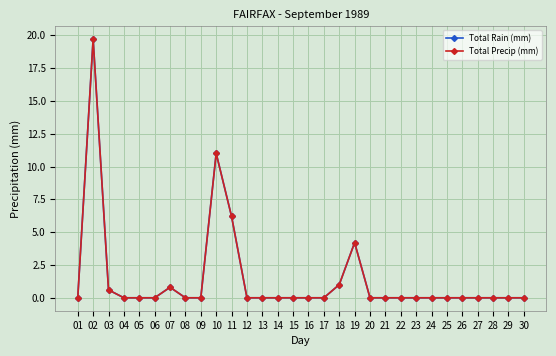

Does the chart have visible grid lines?

Yes